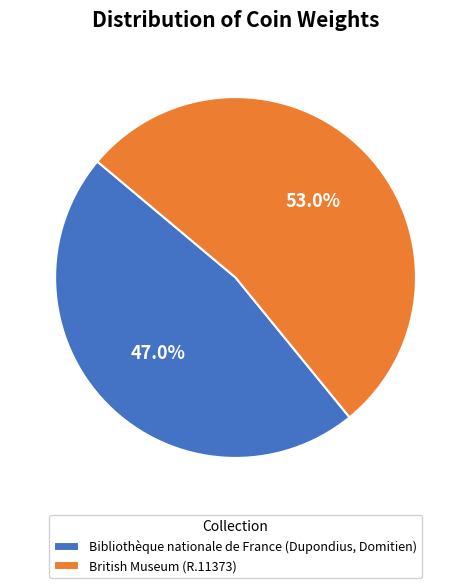

Which slice is the largest?

British Museum (R.11373)